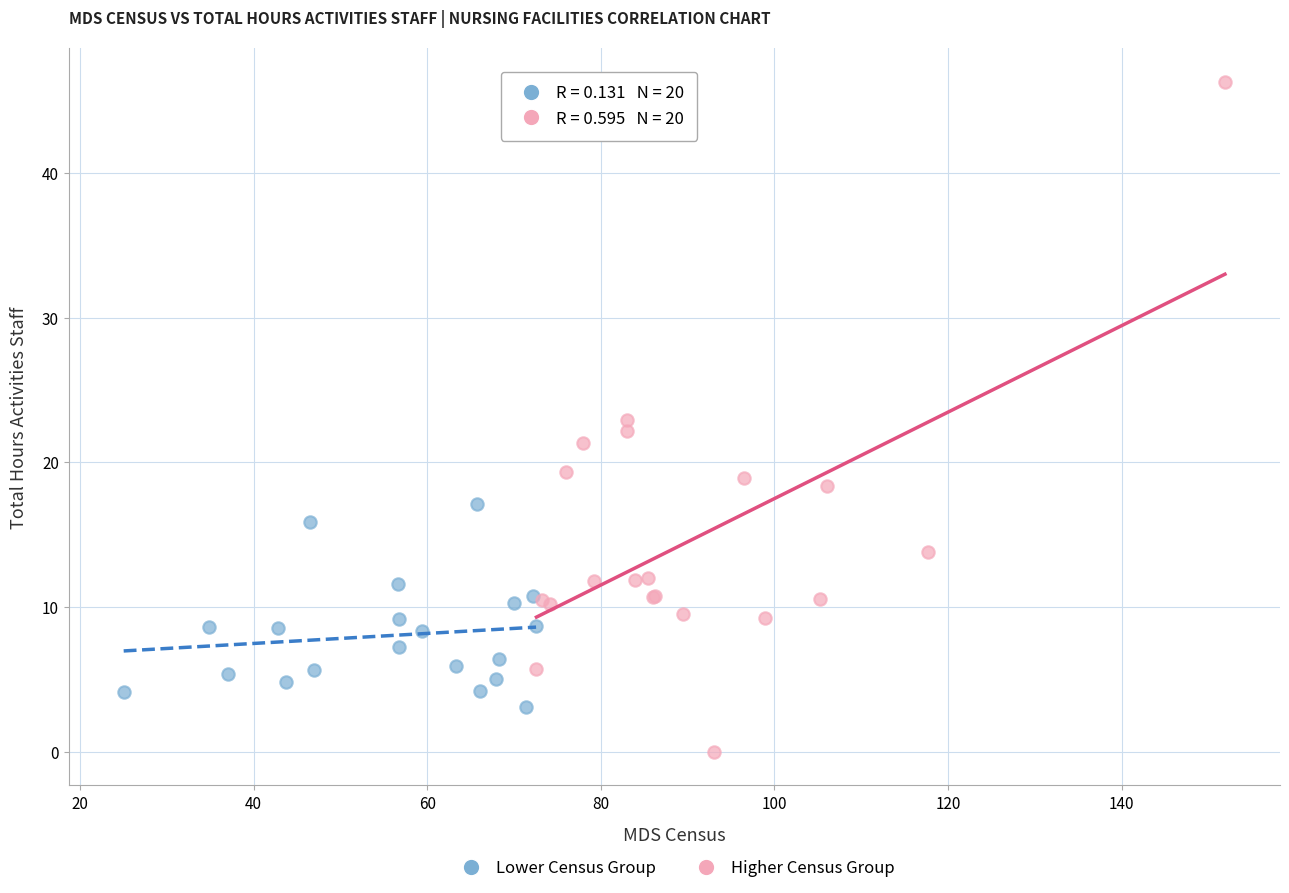

Which series has the largest Y range (max minus min)?

Higher Census Group